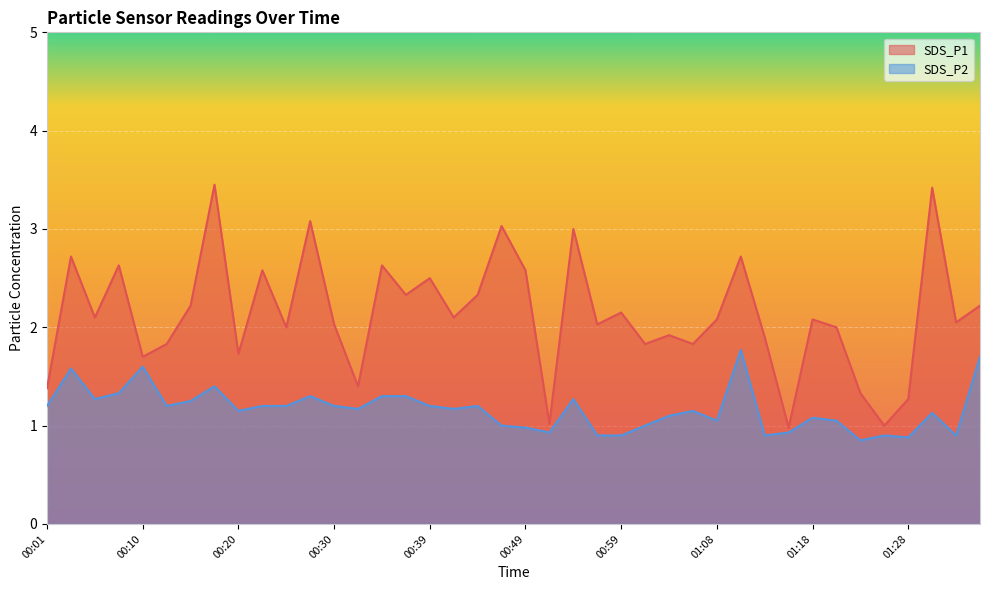

Is the value of SDS_P1 at 00:47 greater than the value of SDS_P2 at 01:25?

Yes